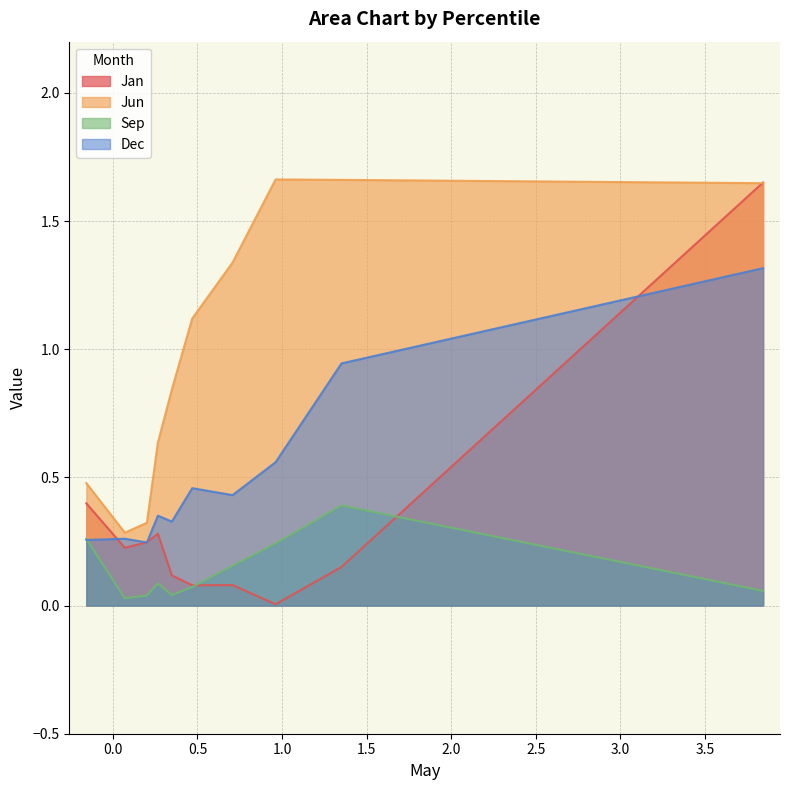

In Dec, how many points are lower than both neighbors (excluding endpoints)?

3